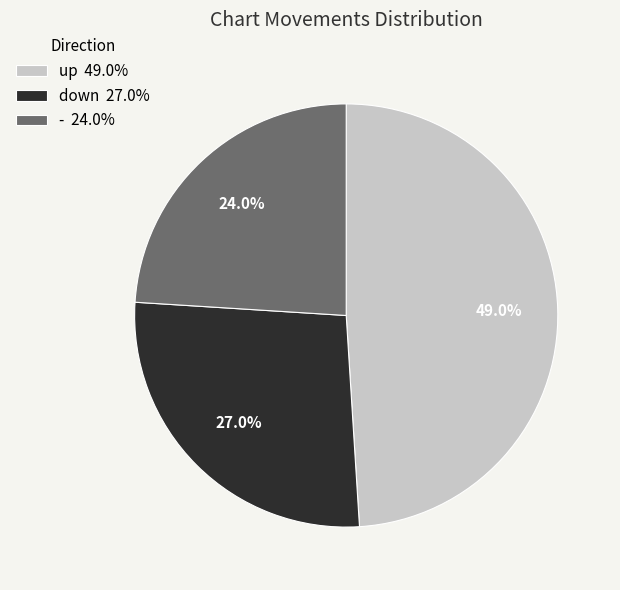

Combined, do up and - account for over 50%?

Yes